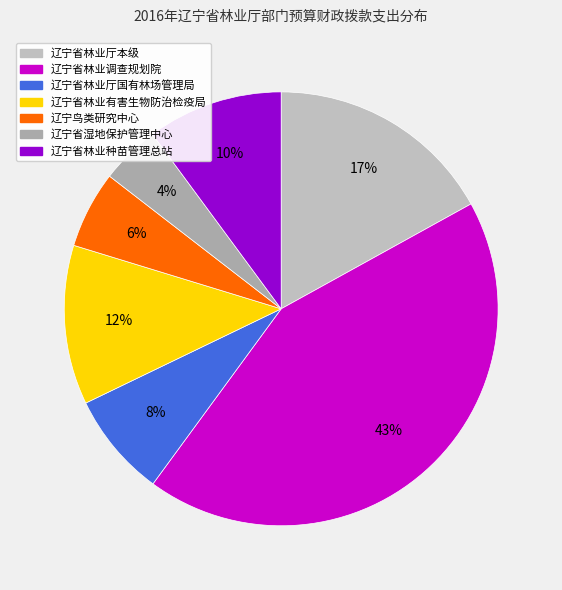

How much of the chart is everything except 辽宁省林业厅国有林场管理局?

92.2%